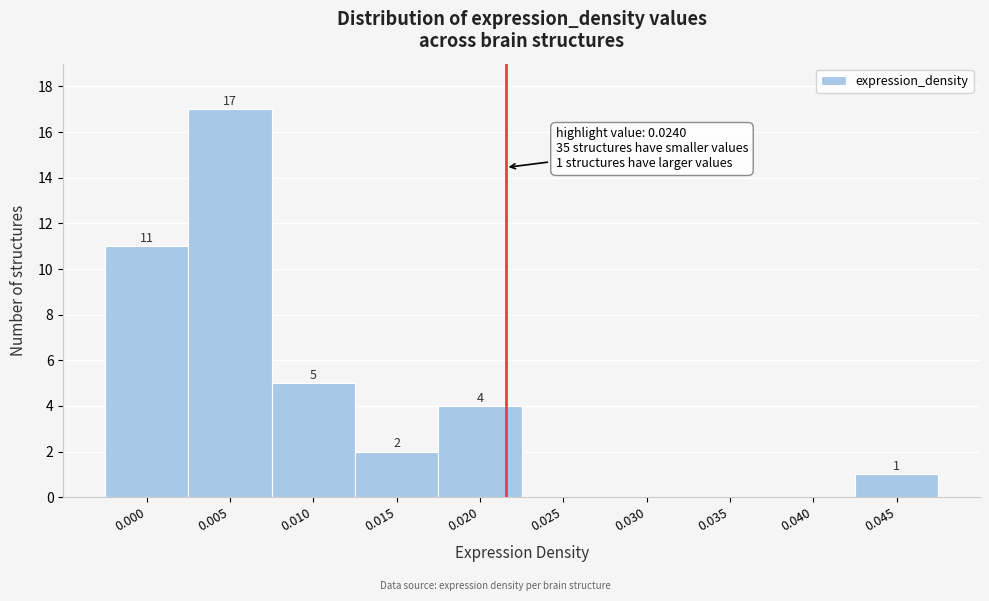

Reading left to right, what are all the values shown in this chart?

0.000=11	0.005=17	0.010=5	0.015=2	0.020=4	0.025=0	0.030=0	0.035=0	0.040=0	0.045=1